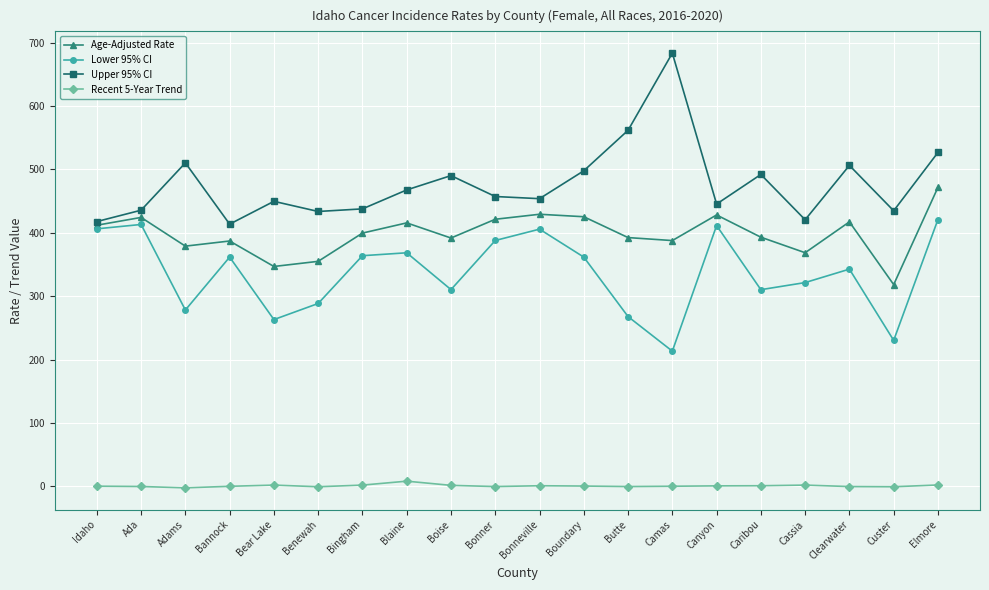

What is the difference between the highest and lowest values at Boundary?

497.5